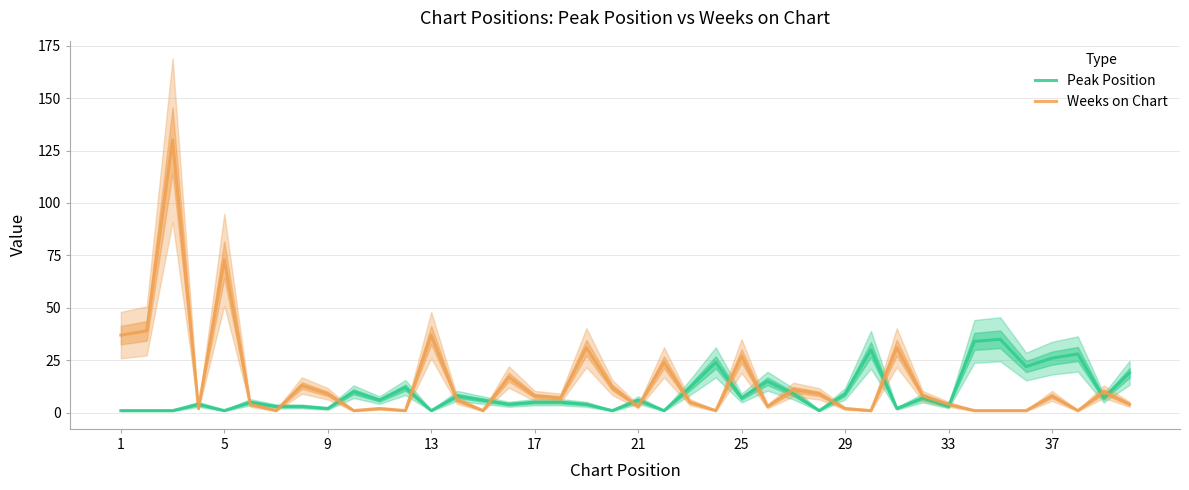

Does the chart display data point markers on the line(s)?

No